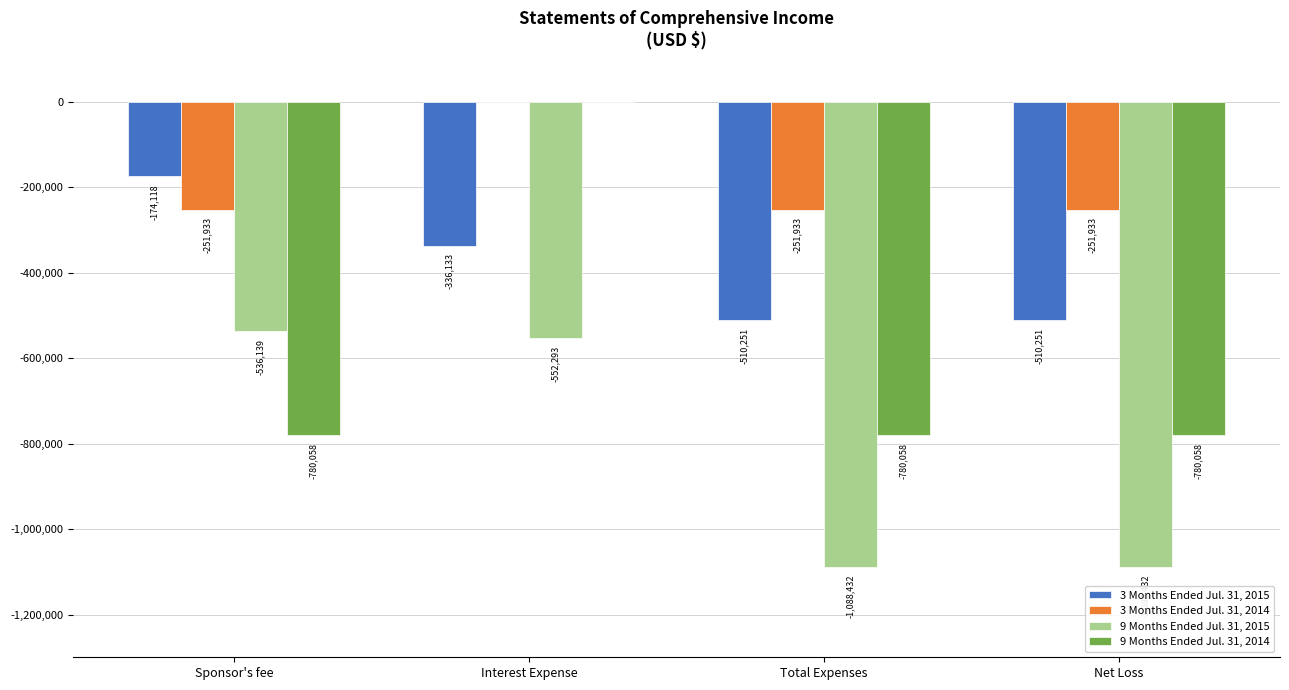

Reading right to left, transcribe all the data shown in this chart.

3 Months Ended Jul. 31, 2015: -510251	-510251	-336133	-174118
3 Months Ended Jul. 31, 2014: -251933	-251933	0	-251933
9 Months Ended Jul. 31, 2015: -1088432	-1088432	-552293	-536139
9 Months Ended Jul. 31, 2014: -780058	-780058	0	-780058